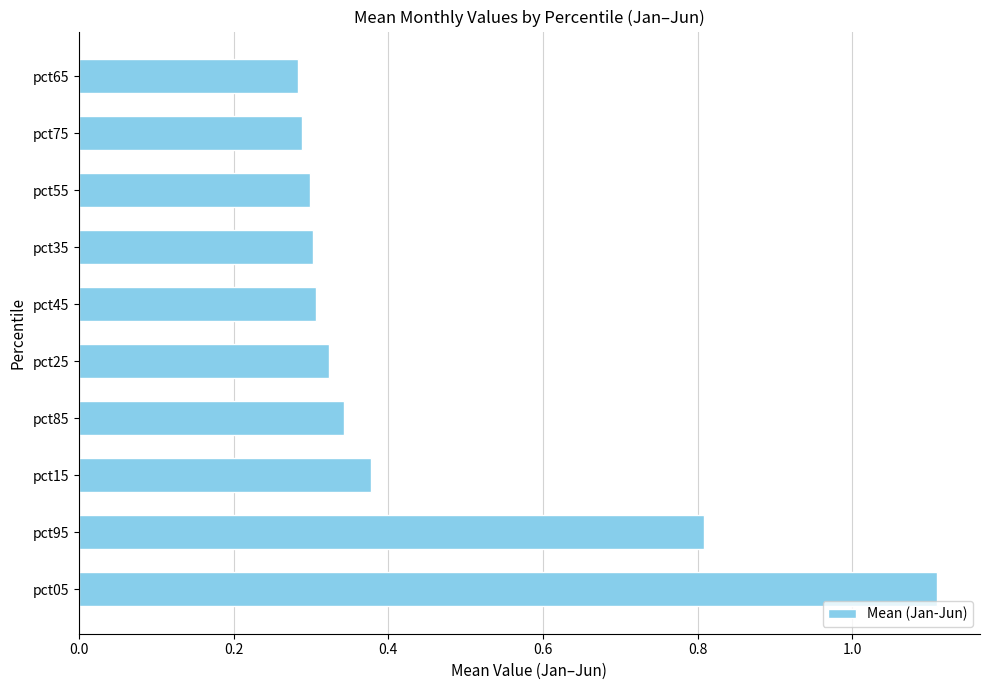

What is the sum of all values?

4.4